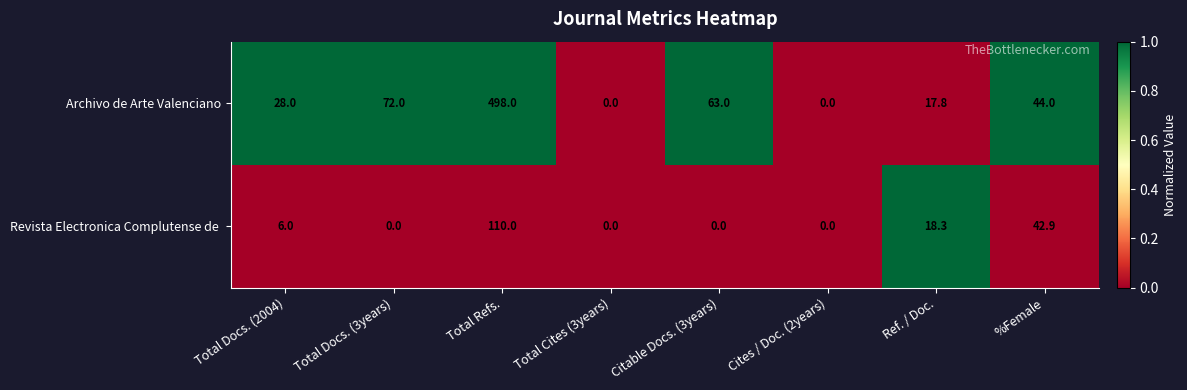

Where is Archivo de Arte Valenciano nearest to the value 249?

Total Docs. (3years)